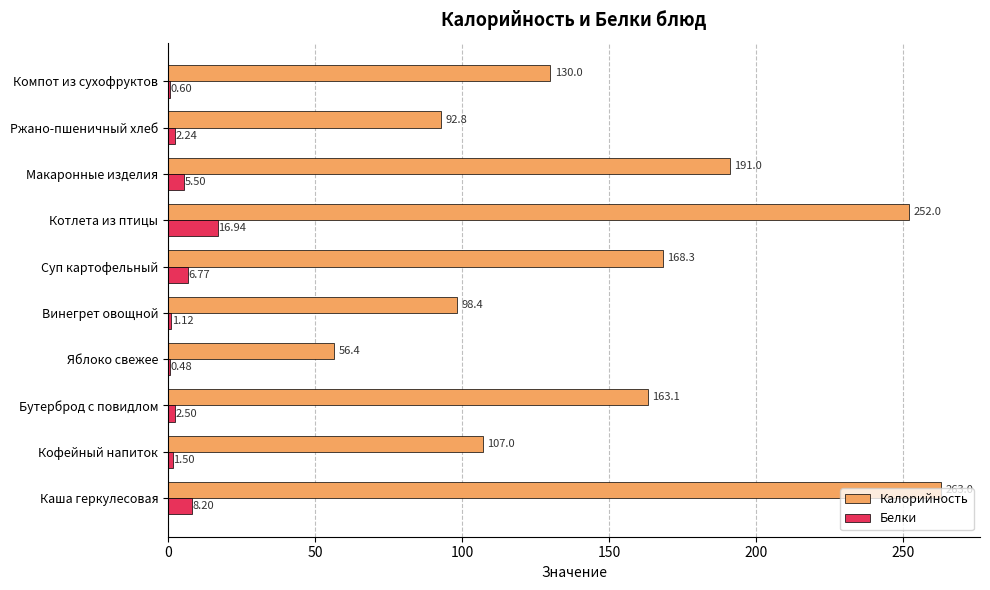

At which category does the chart reach its peak across all series?

Каша геркулесовая